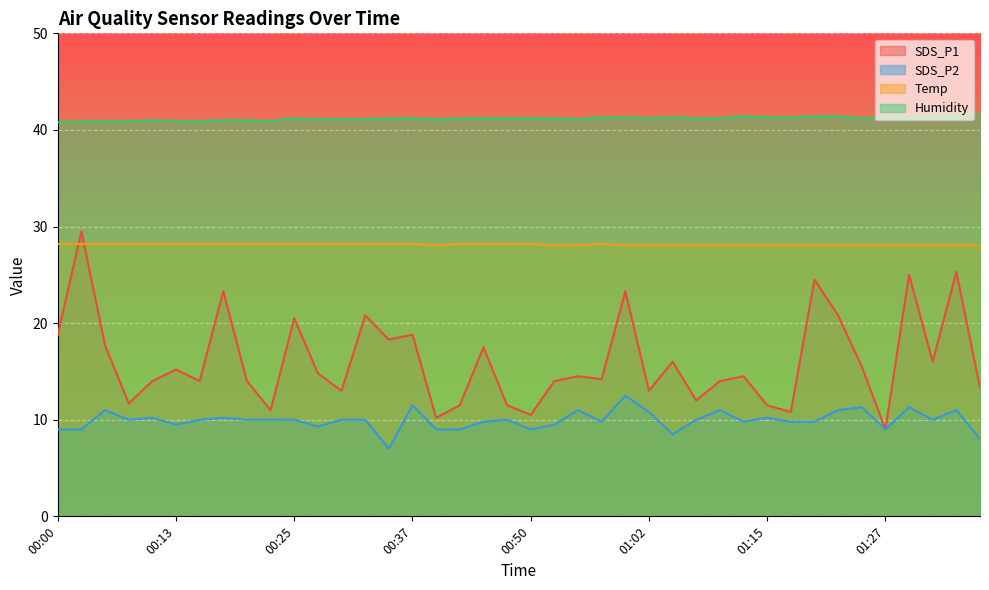

How many categories are shown in the chart?

40